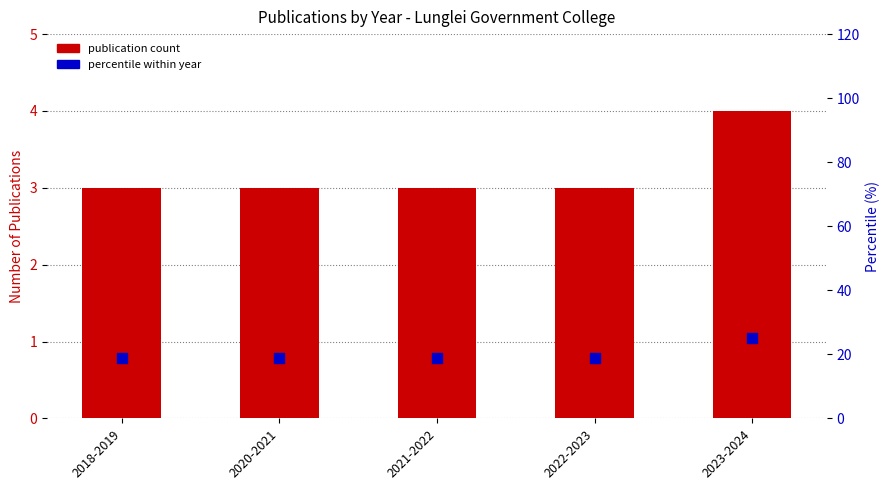

Is the value of publication count at 2022-2023 greater than the value of percentile within year at 2018-2019?

No